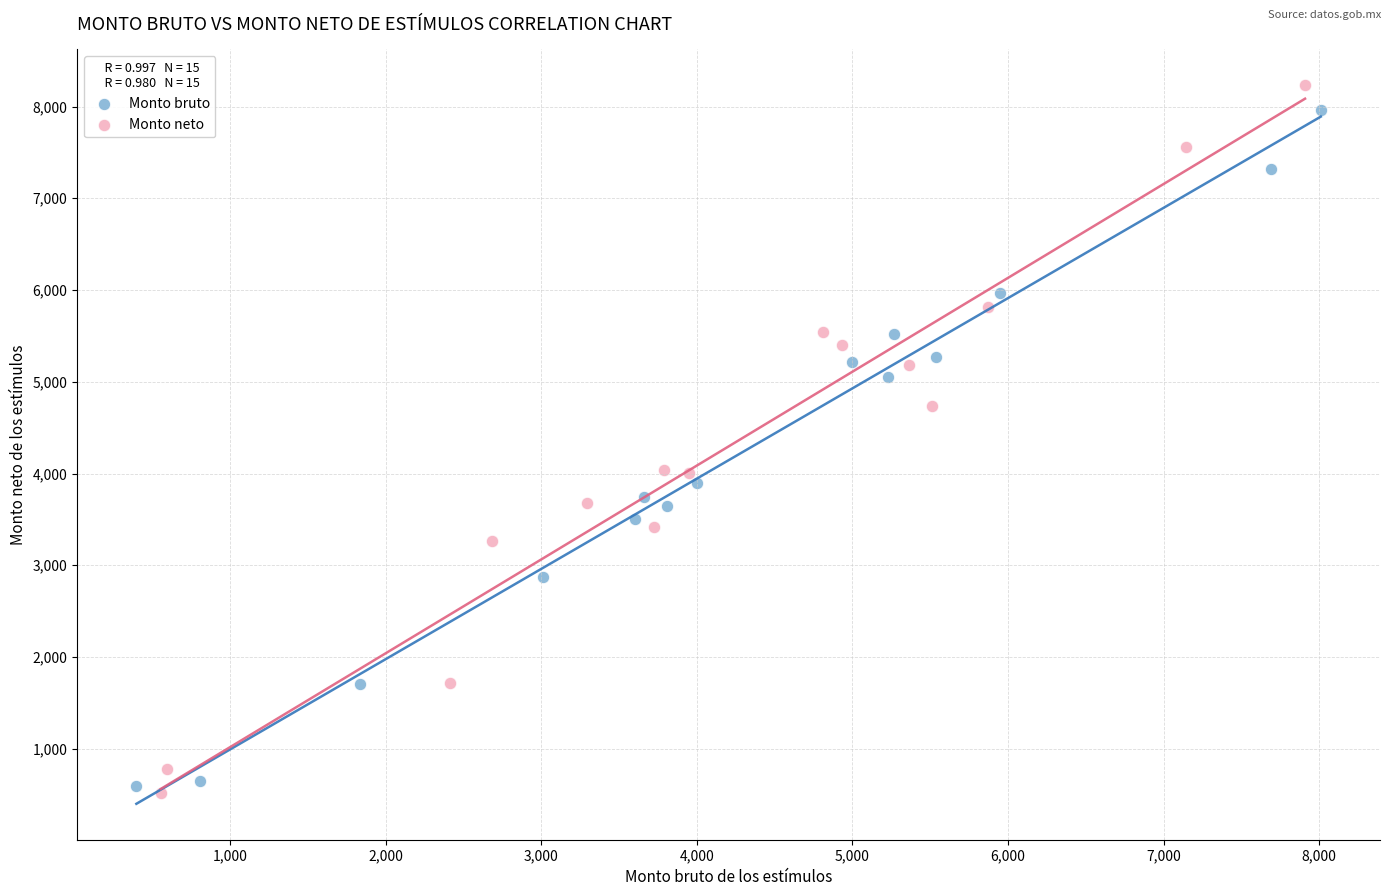

Which series has the largest Y range (max minus min)?

Monto neto